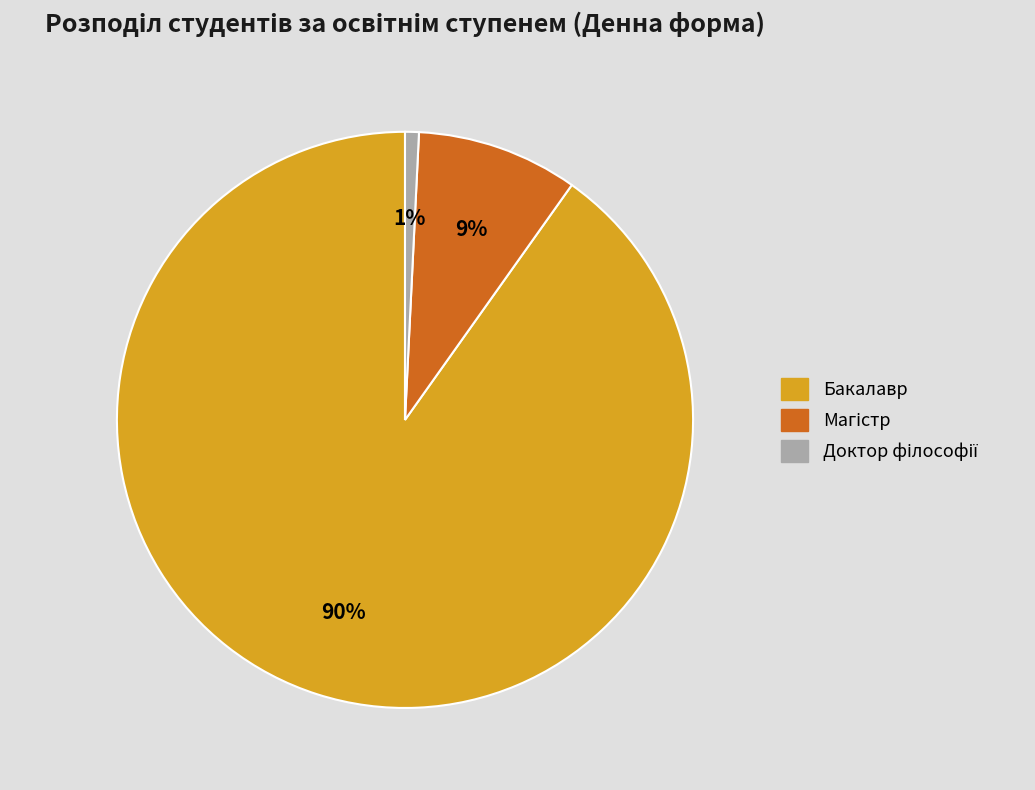

Does any single category account for the majority?

Yes